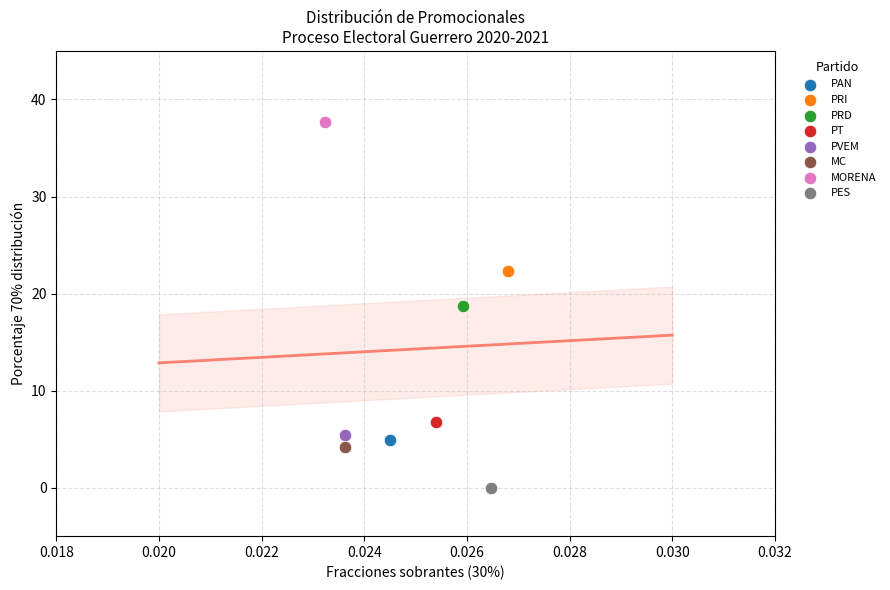

What are all the series names shown in the legend?

PAN, PRI, PRD, PT, PVEM, MC, MORENA, PES